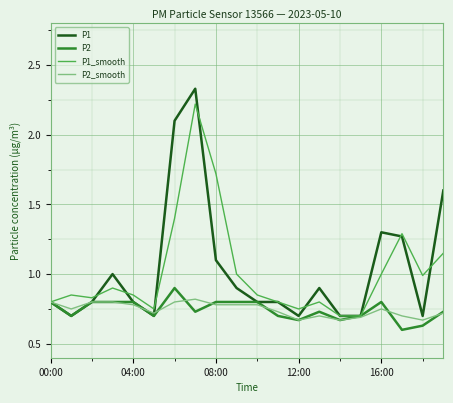

Which series has the largest range (max minus min)?

P1